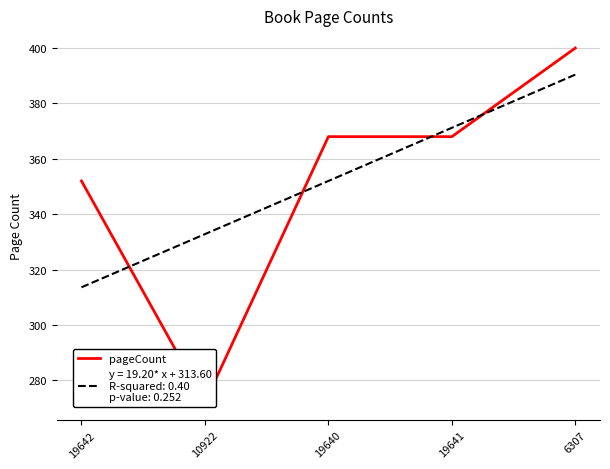

At which category does the data reach its first local valley?

10922